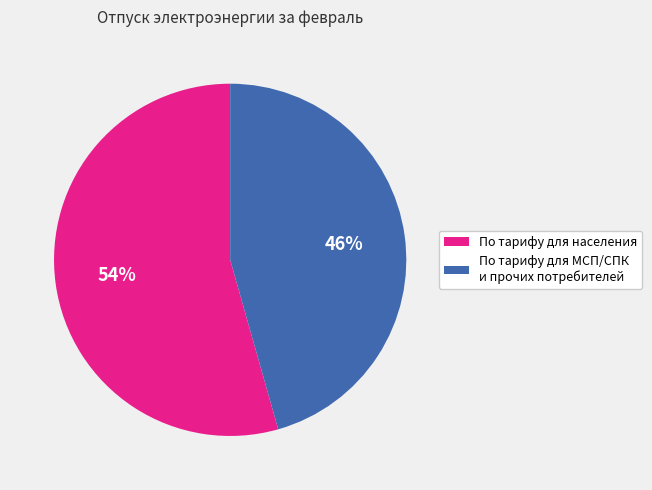

To the nearest percent, what is the average slice percentage?

50%